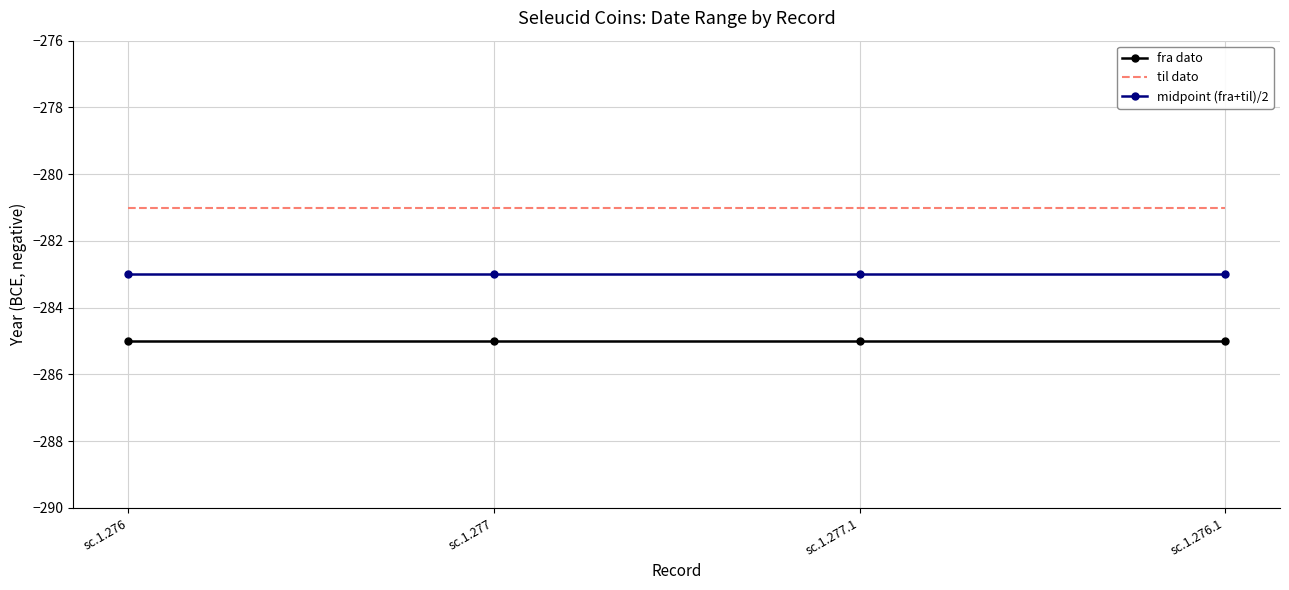

What position from the right is sc.1.276?

4